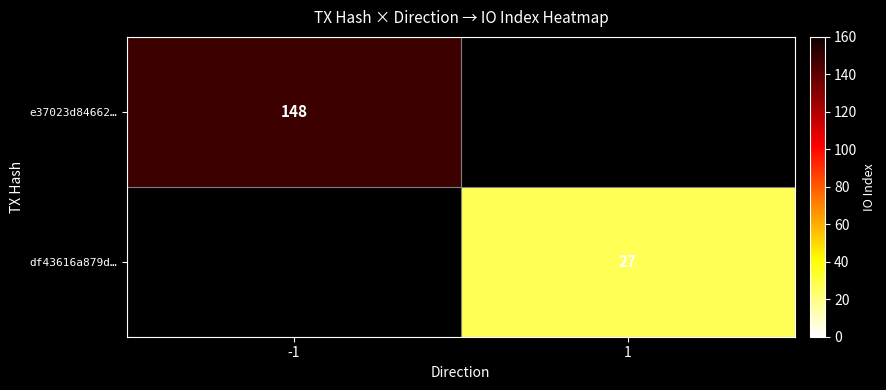

What is the maximum value shown in the chart?

148.0